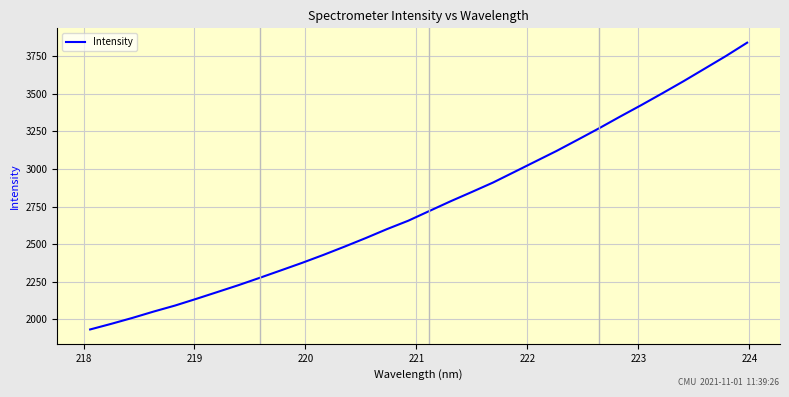

What is the minimum value shown in the chart?

1933.1